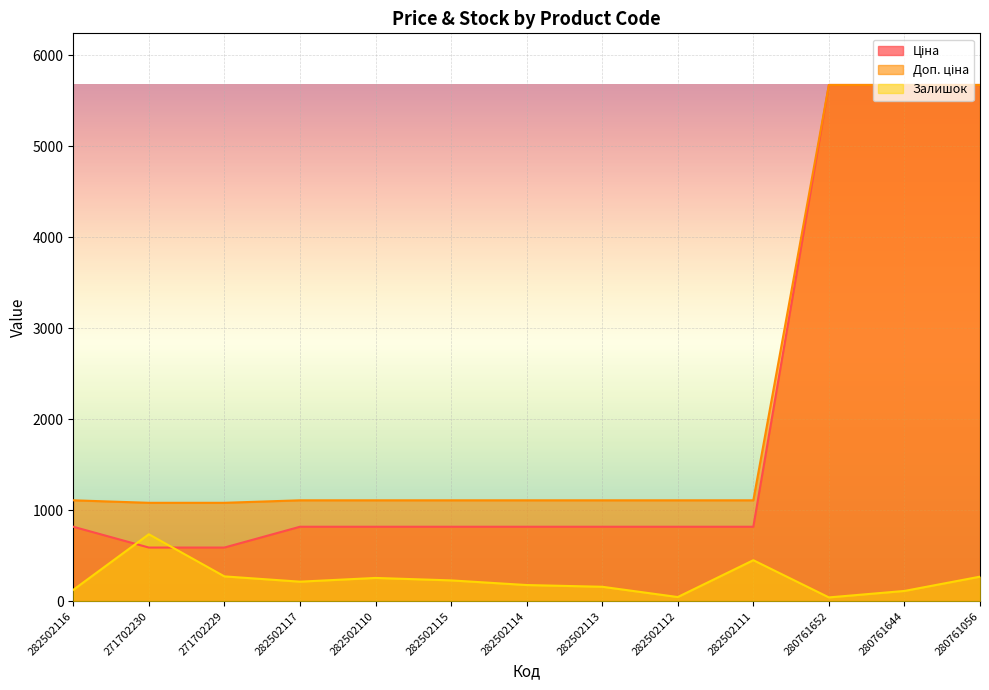

True or false: Доп. ціна and Ціна intersect in this chart.

False